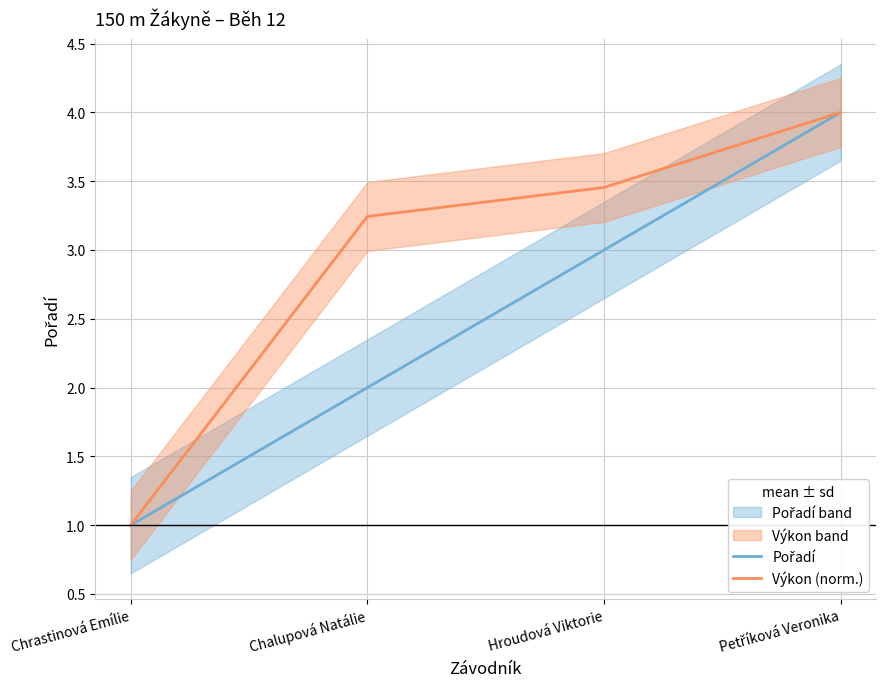

Count the number of categories in the chart.

4